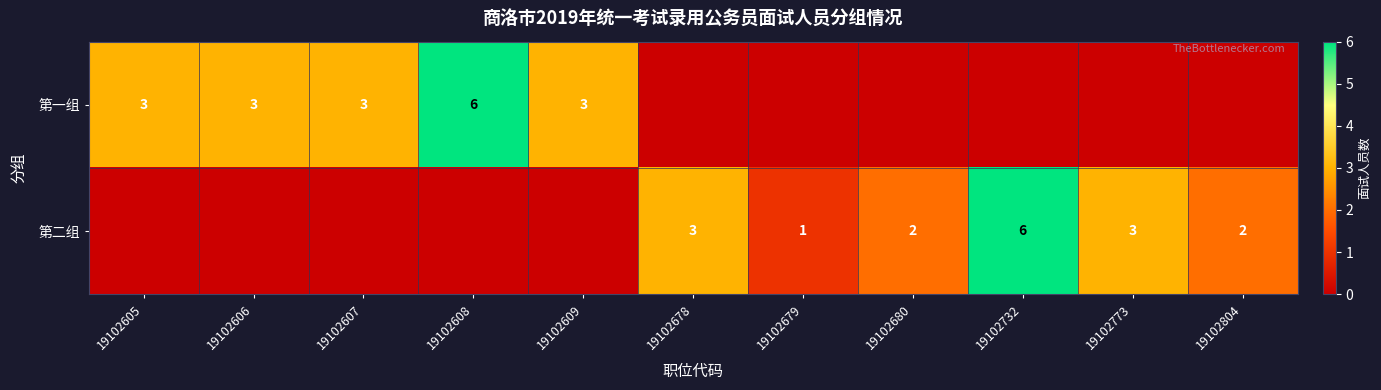

At how many categories does at least one series exceed 5?

2